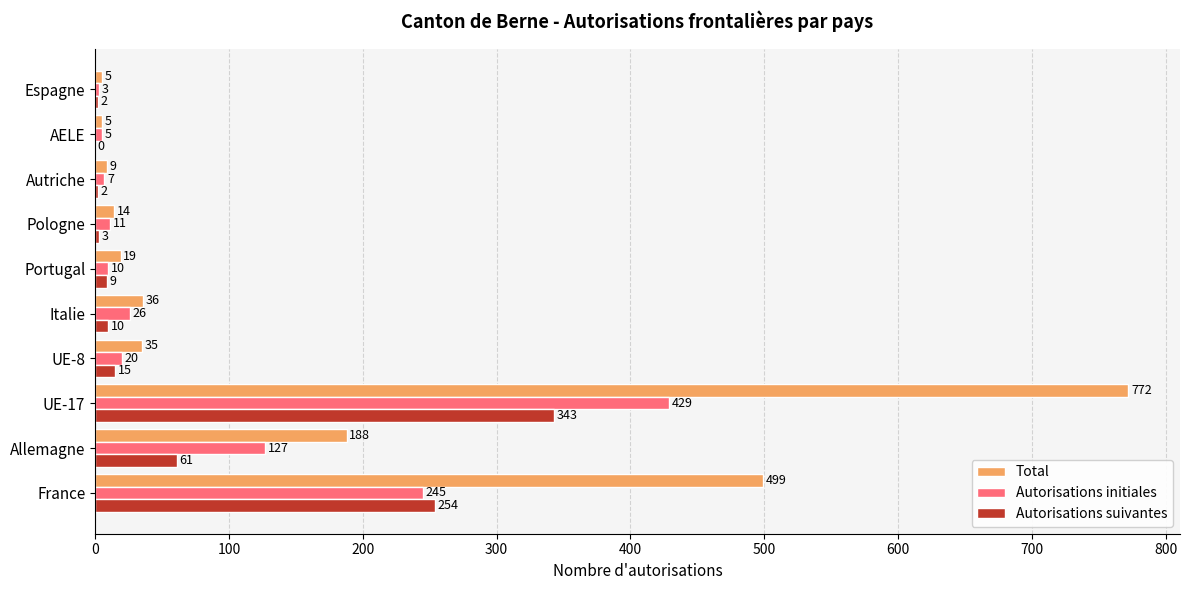

True or false: Total has a value of 14 at Pologne.

True